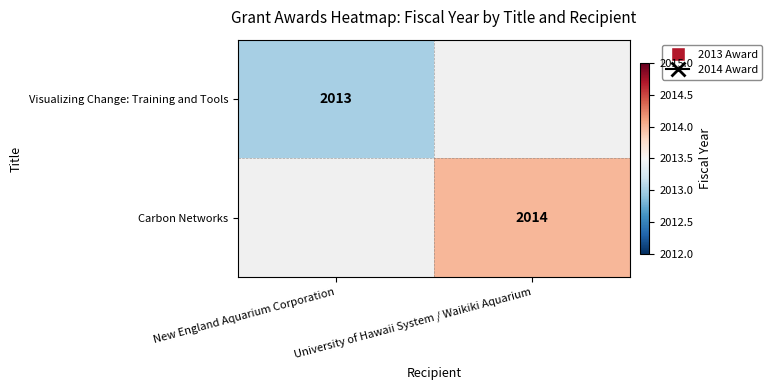

True or false: Visualizing Change: Training and Tools has a value of 2013 at New England Aquarium Corporation.

True